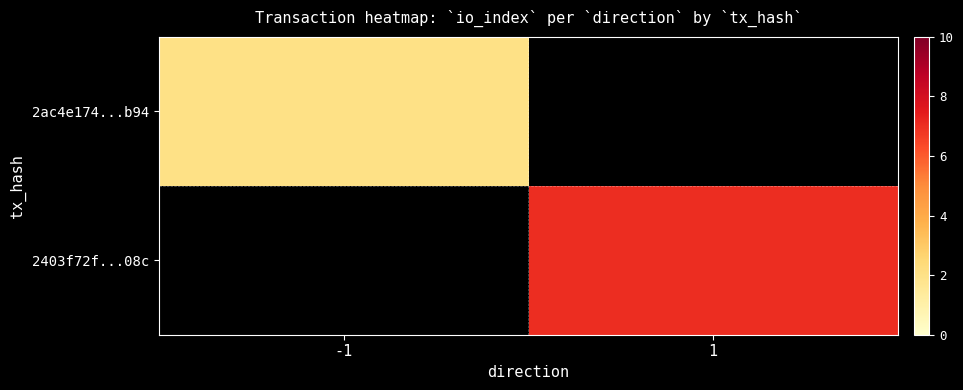

At which category does the chart reach its minimum across all series?

-1